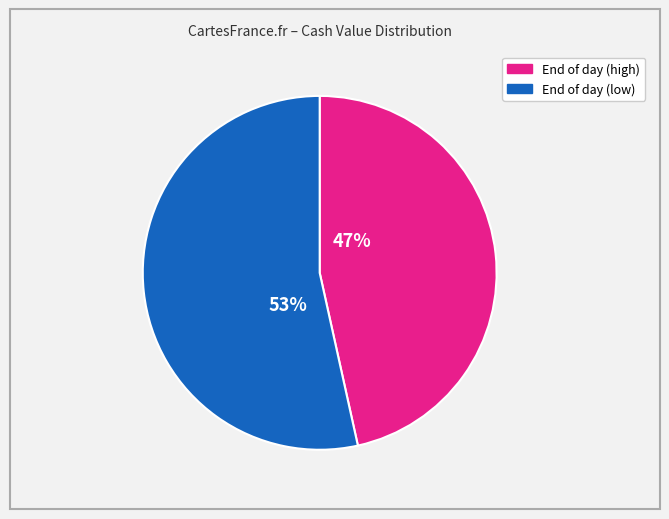

Does any single category account for the majority?

Yes